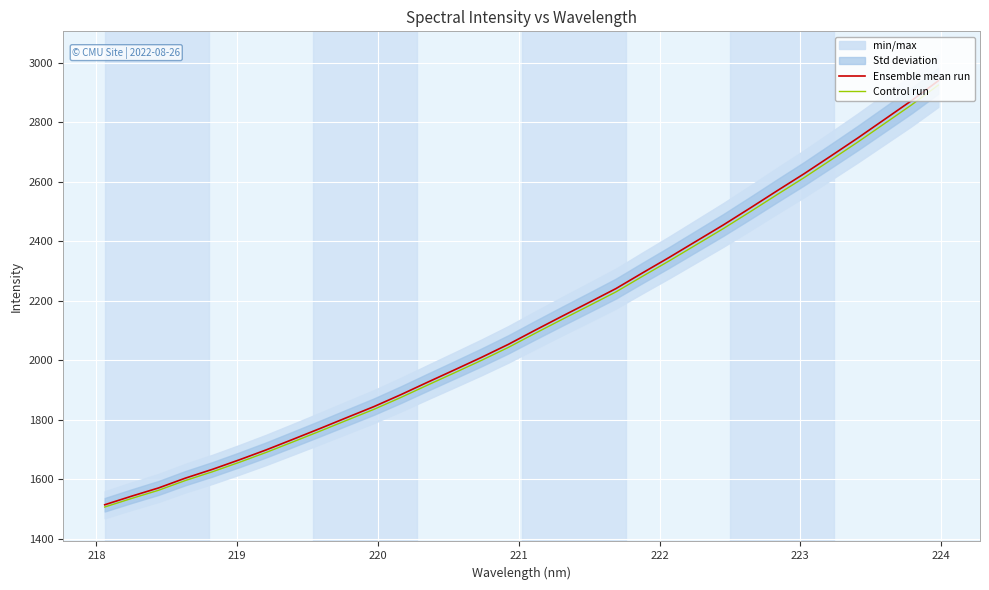

True or false: Control run and Ensemble mean run intersect in this chart.

False